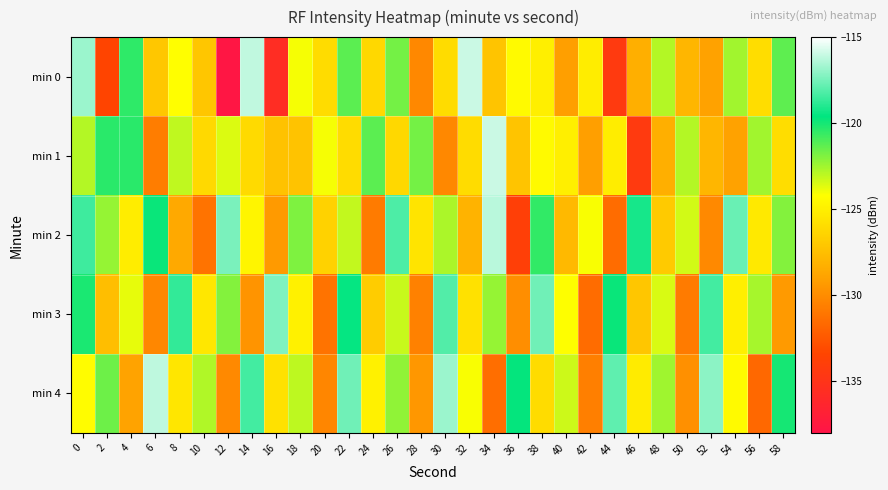

Which series has the widest spread of values?

min 0